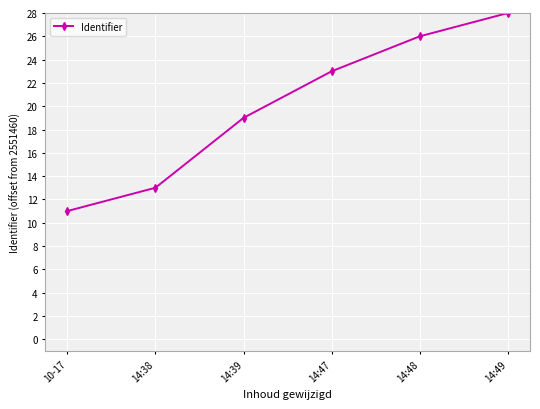

Does the chart display data point markers on the line(s)?

Yes